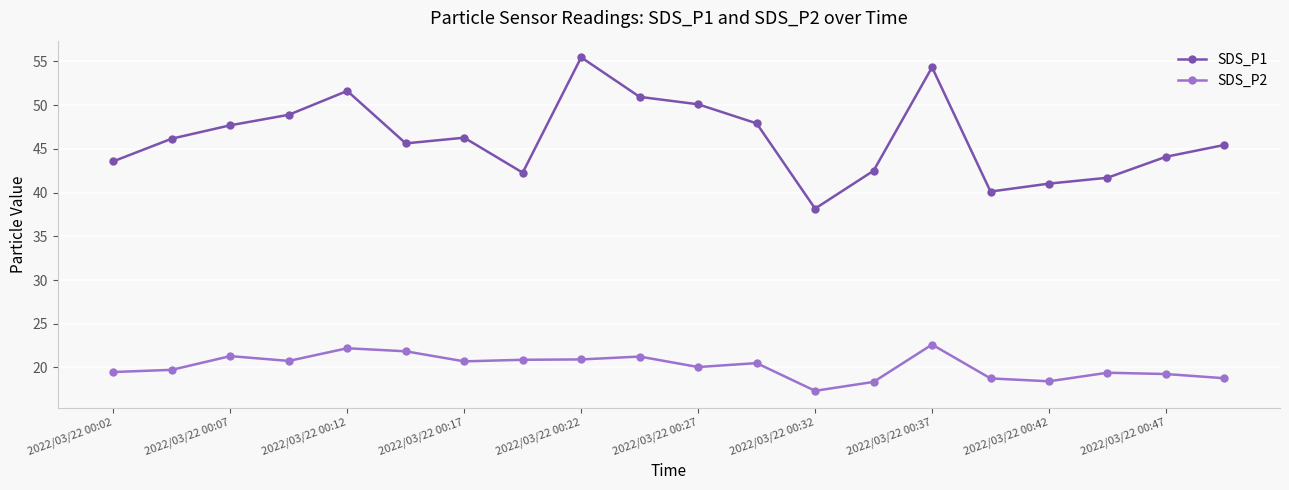

True or false: SDS_P1 has more than 0 points higher than both neighbors.

True